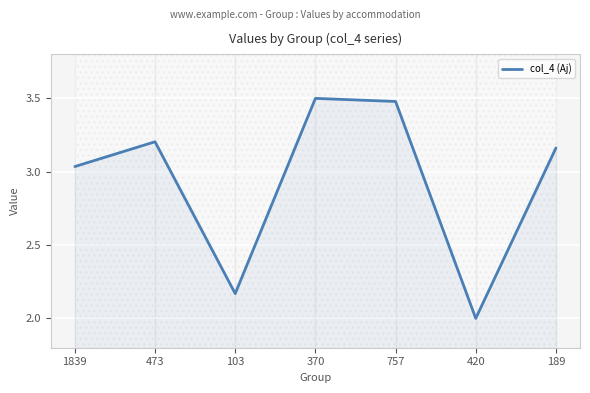

How many points are higher than both their immediate neighbors (excluding endpoints)?

2